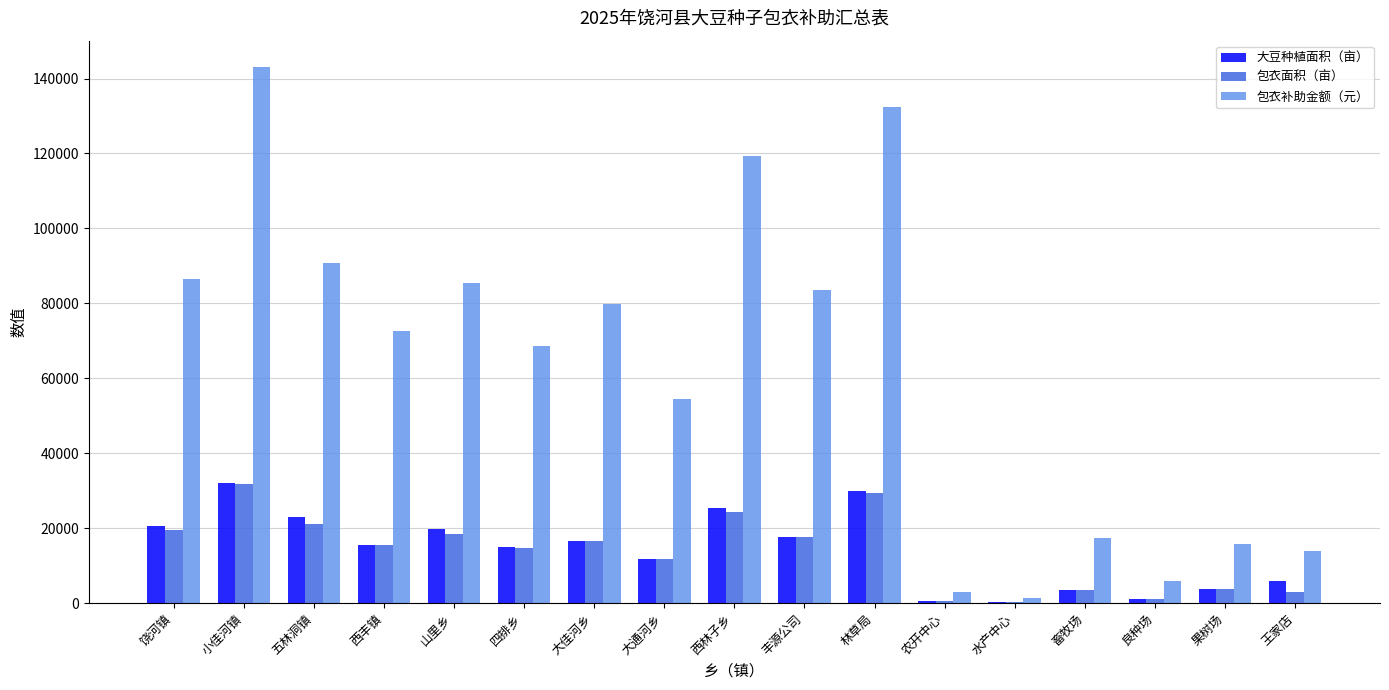

How many values in the 包衣补助金额（元） series exceed 72528?

9